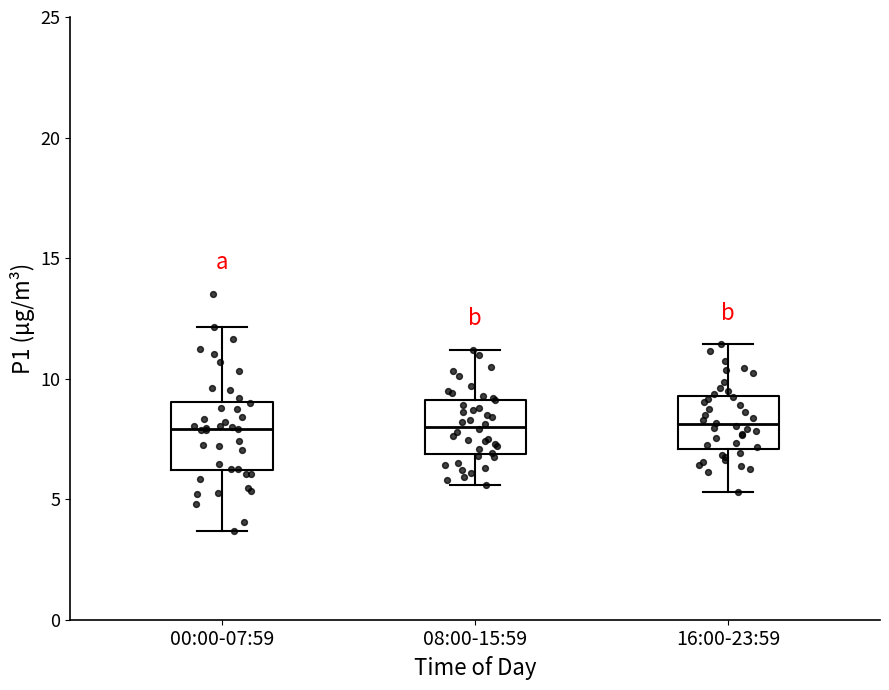

Where does the median line of the box for 08:00-15:59 sit on the y-axis? The values are not printed on the chart, so give them approximately, as read against the axis.

8.0